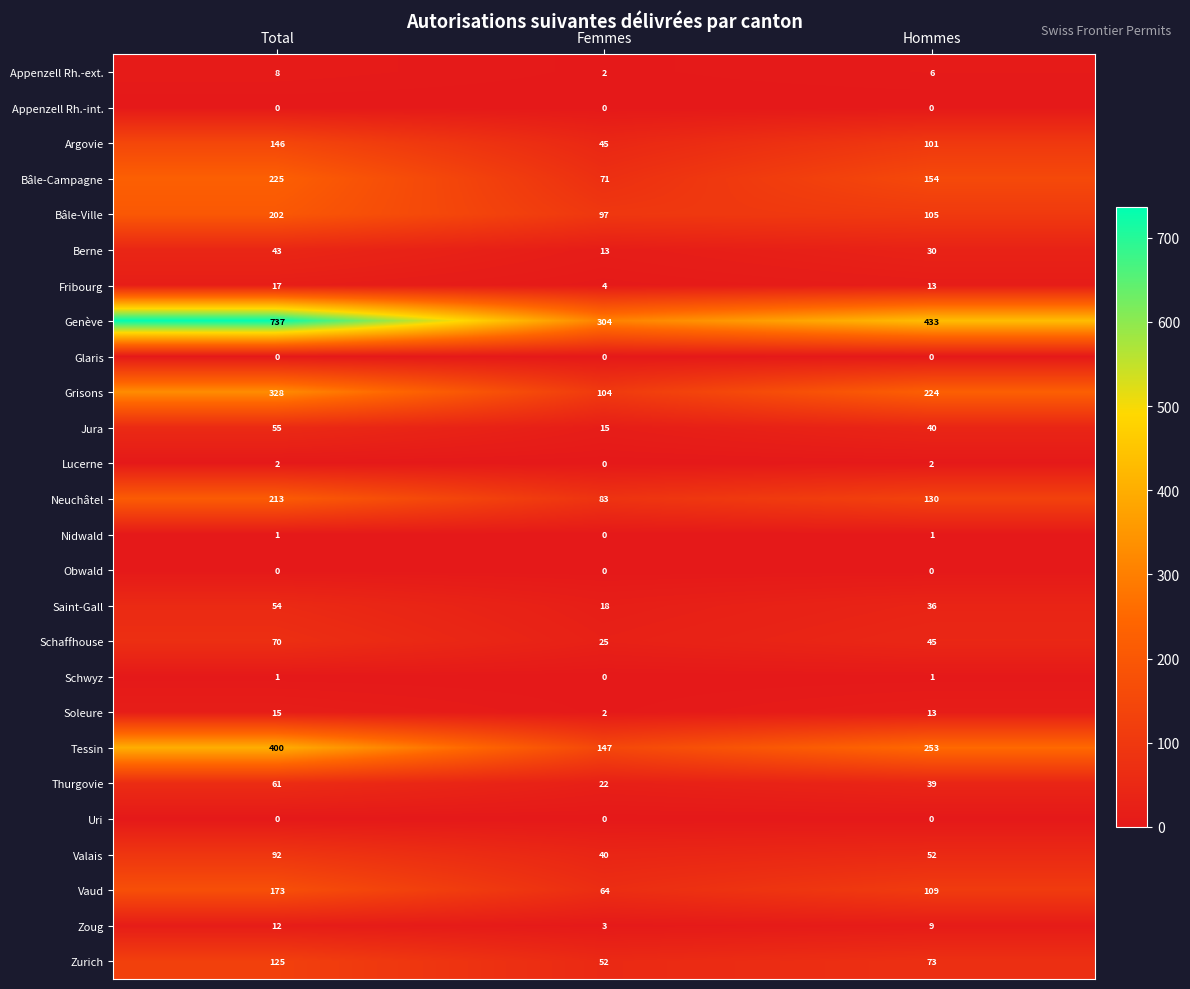

What is the average value of the Soleure series?

10